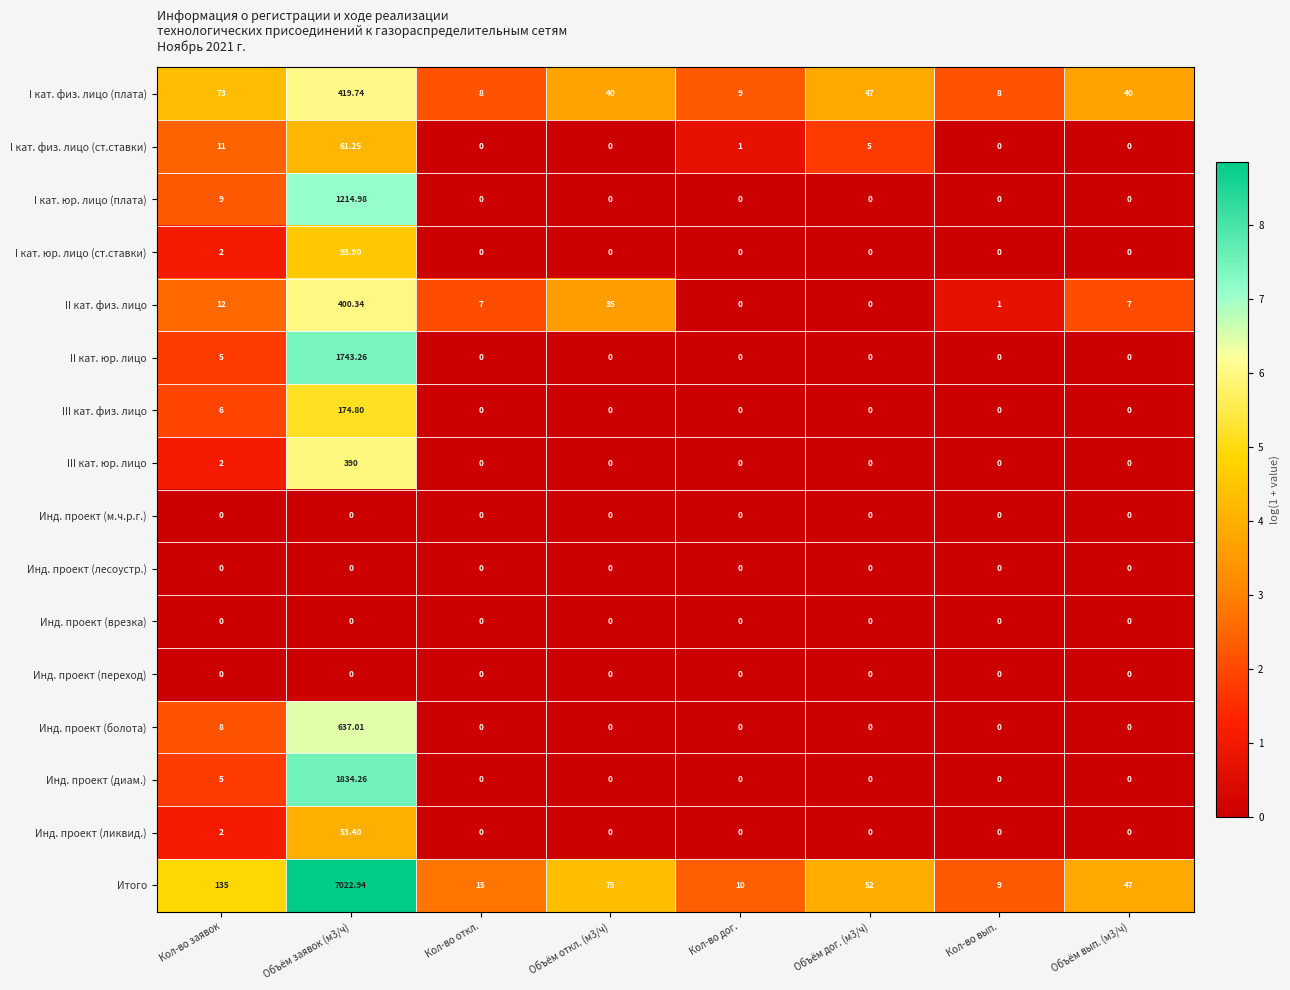

Which series has the widest spread of values?

Итого